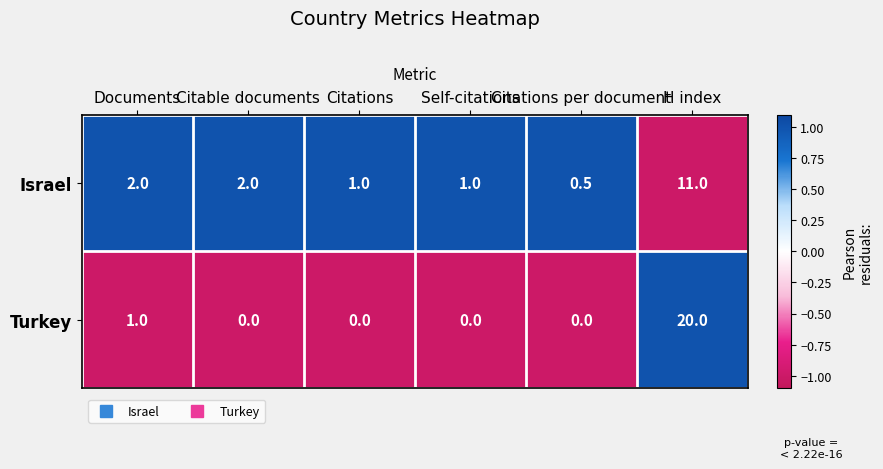

Which label corresponds to the largest value in the chart?

H index